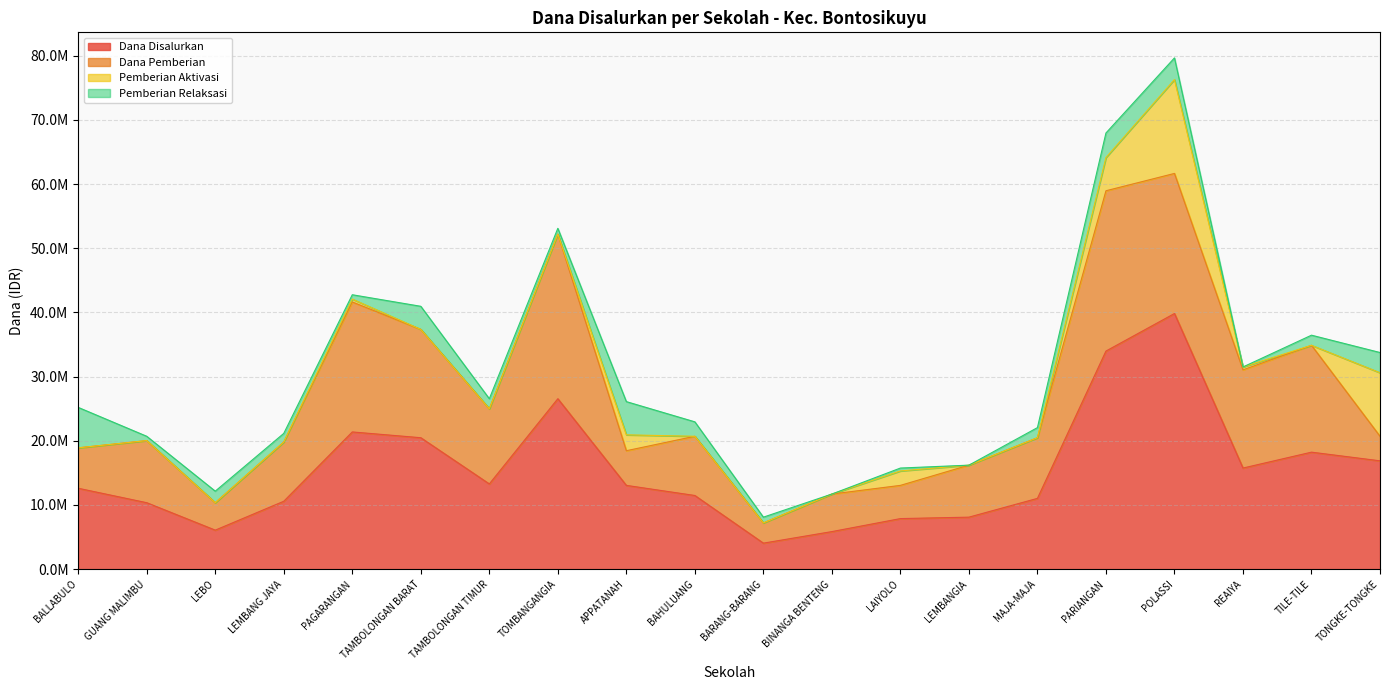

What are all the series names shown in the legend?

Dana Disalurkan, Dana Pemberian, Pemberian Aktivasi, Pemberian Relaksasi